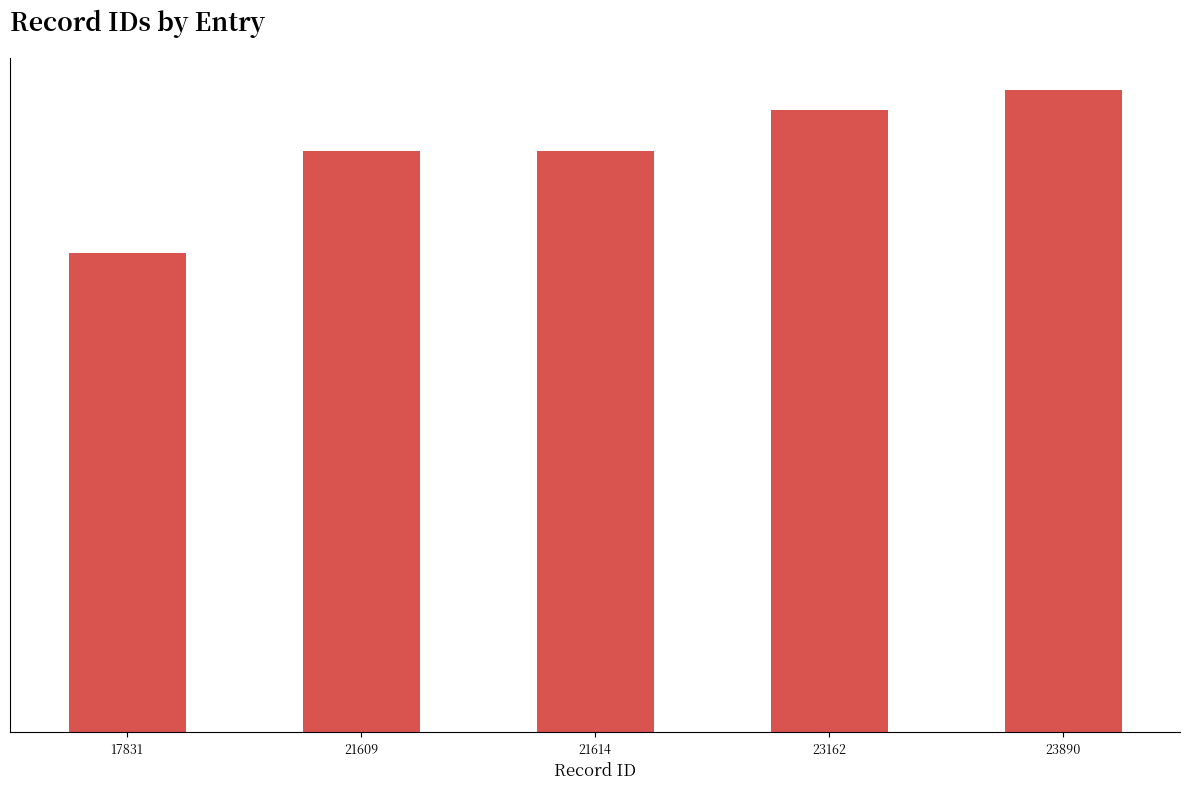

The value at 21609 is 13342. True or false?

False